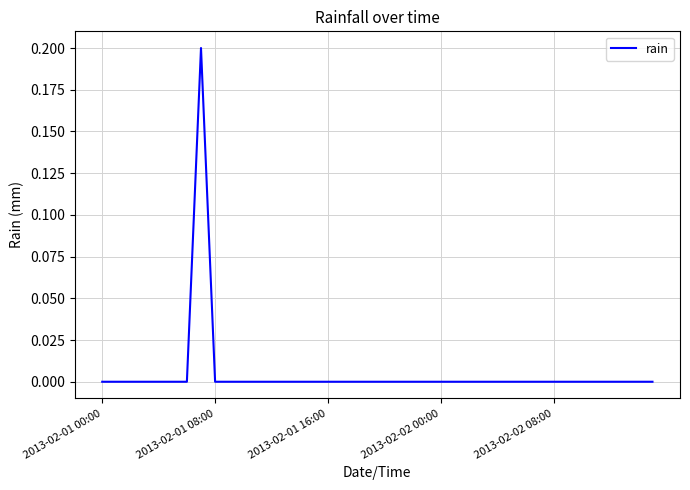

How many lines are shown in the chart?

1